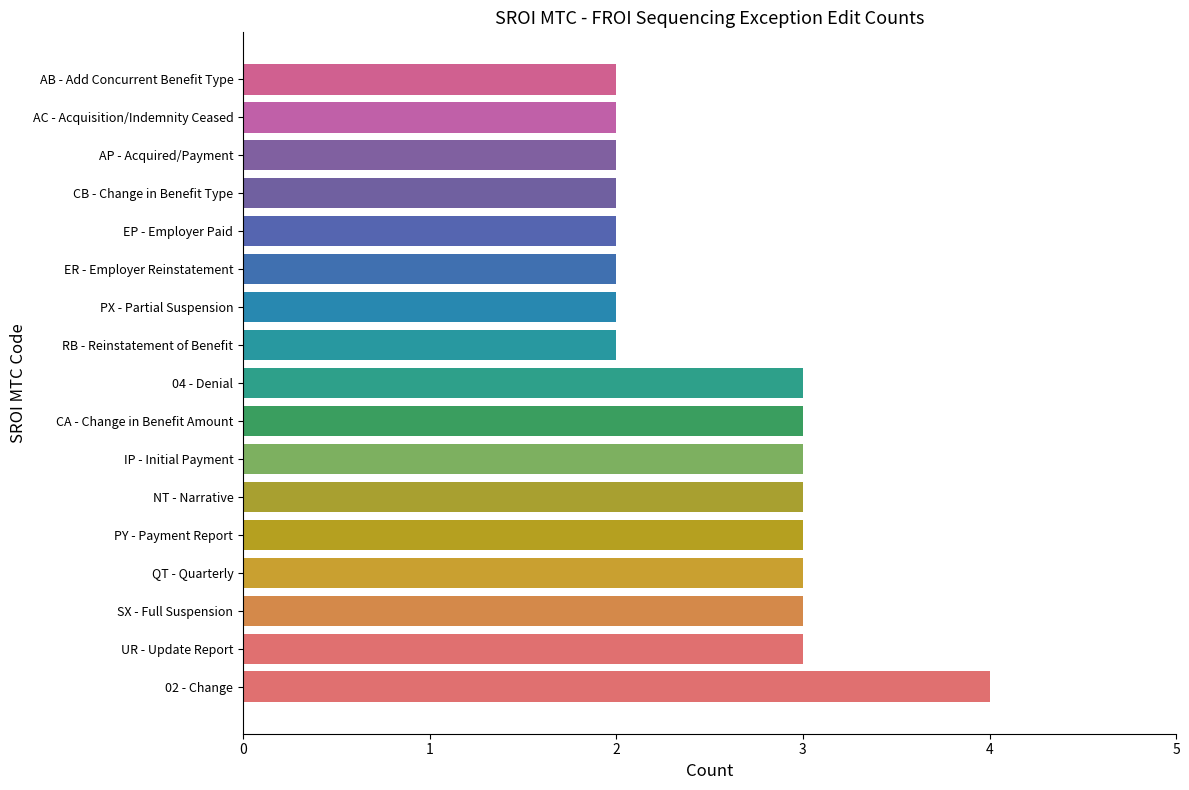

The chart shows a value of 3 at EP - Employer Paid. True or false?

False